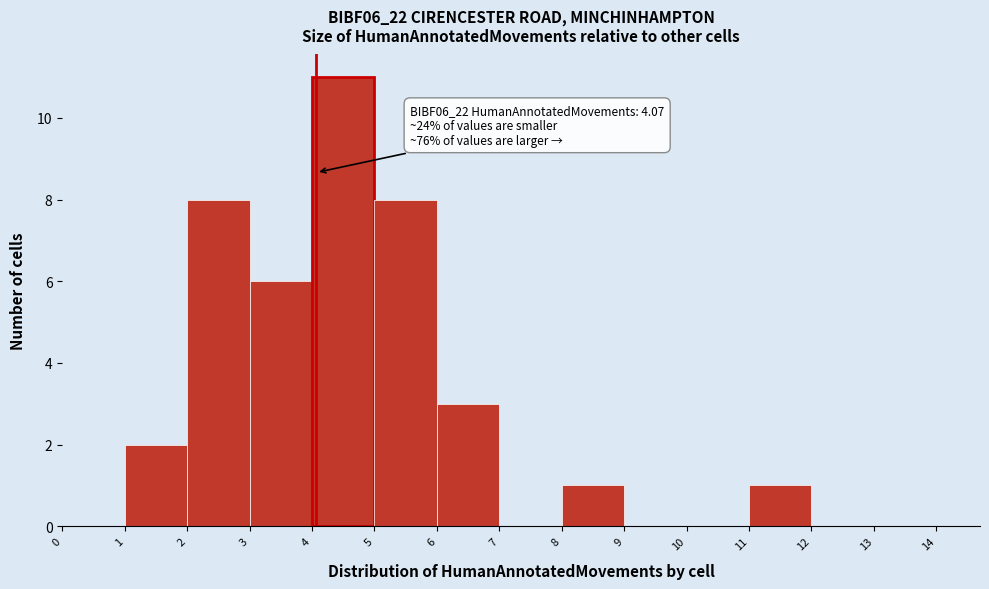

Which range on the x-axis has the tallest bar?

4 to 5